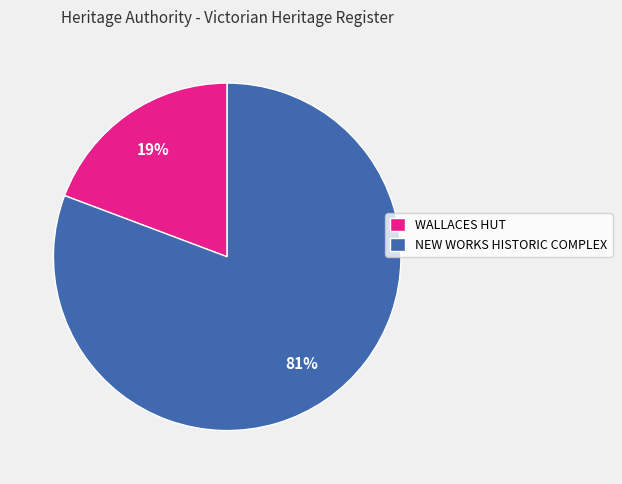

Combined, do WALLACES HUT and NEW WORKS HISTORIC COMPLEX account for over 50%?

Yes